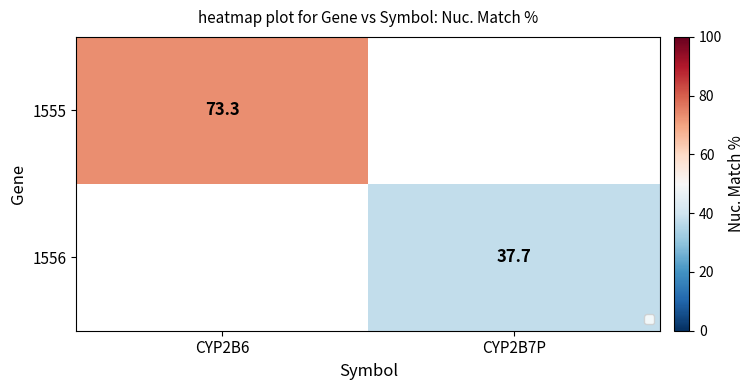

Is it true that 1556 equals 37.7 at CYP2B7P?

True